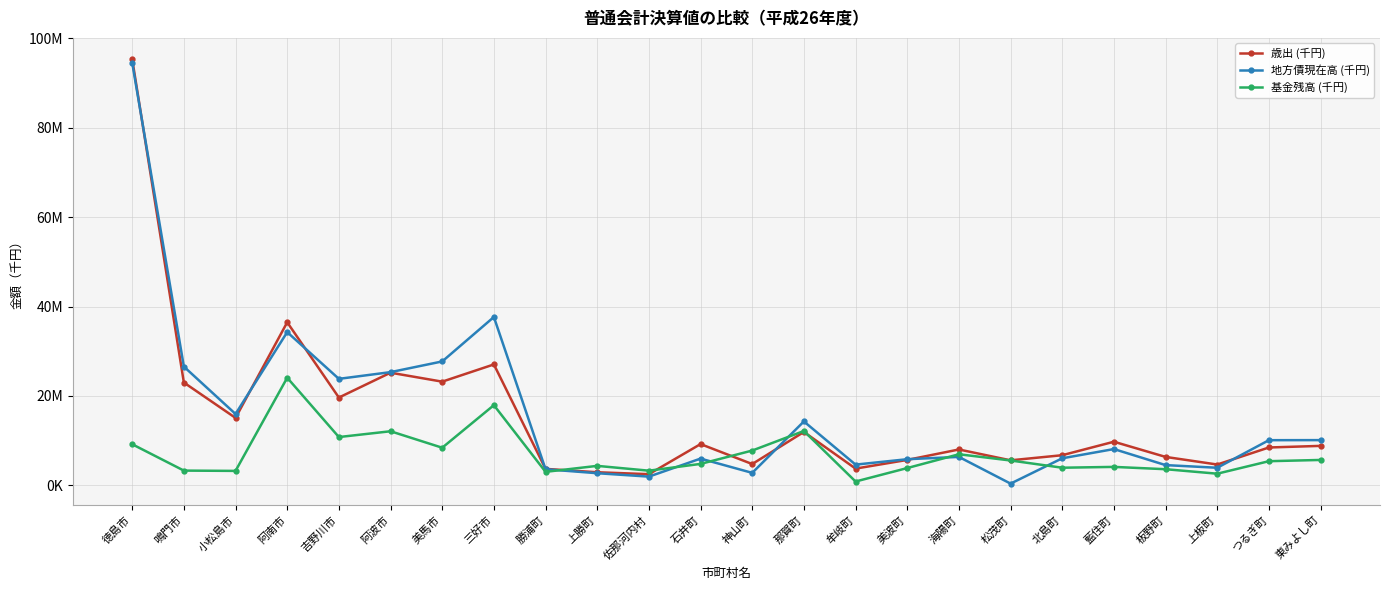

Reading right to left, list all the values displayed in this chart.

歳出 (千円): 東みよし町=8832316	つるぎ町=8473314	上板町=4660545	板野町=6363345	藍住町=9761132	北島町=6745456	松茂町=5601859	海陽町=8026385	美波町=5692685	牟岐町=3748041	那賀町=11948899	神山町=4768692	石井町=9232818	佐那河内村=2498879	上勝町=2932429	勝浦町=3689461	三好市=27053931	美馬市=23200444	阿波市=25205904	吉野川市=19643444	阿南市=36478751	小松島市=15090833	鳴門市=23004488	徳島市=95360791
地方債現在高 (千円): 東みよし町=10121224	つるぎ町=10105437	上板町=3938182	板野町=4531216	藍住町=8120145	北島町=6054711	松茂町=389465	海陽町=6366804	美波町=5849397	牟岐町=4639089	那賀町=14300890	神山町=2793851	石井町=5985284	佐那河内村=1953211	上勝町=2716245	勝浦町=3608038	三好市=37663695	美馬市=27723292	阿波市=25331562	吉野川市=23827985	阿南市=34280160	小松島市=15969405	鳴門市=26568686	徳島市=94558860
基金残高 (千円): 東みよし町=5685044	つるぎ町=5406455	上板町=2608561	板野町=3612720	藍住町=4131383	北島町=3945286	松茂町=5563708	海陽町=6957212	美波町=3870420	牟岐町=858971	那賀町=12163424	神山町=7788184	石井町=4801969	佐那河内村=3283660	上勝町=4359779	勝浦町=3022502	三好市=17941094	美馬市=8420521	阿波市=12103925	吉野川市=10806678	阿南市=24079651	小松島市=3234060	鳴門市=3301241	徳島市=9199479